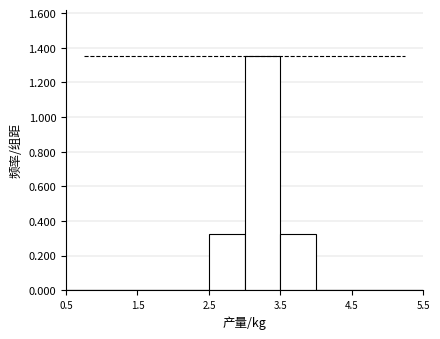

Reading left to right, transcribe this chart: for each bar, give the range it covers on the x-axis and its height. The values are not printed on the chart, so give them approximately, as read against the axis.

0.5 to 1.0: 0
1.0 to 1.5: 0
1.5 to 2.0: 0
2.0 to 2.5: 0
2.5 to 3.0: 0.32
3.0 to 3.5: 1.36
3.5 to 4.0: 0.32
4.0 to 4.5: 0
4.5 to 5.0: 0
5.0 to 5.5: 0